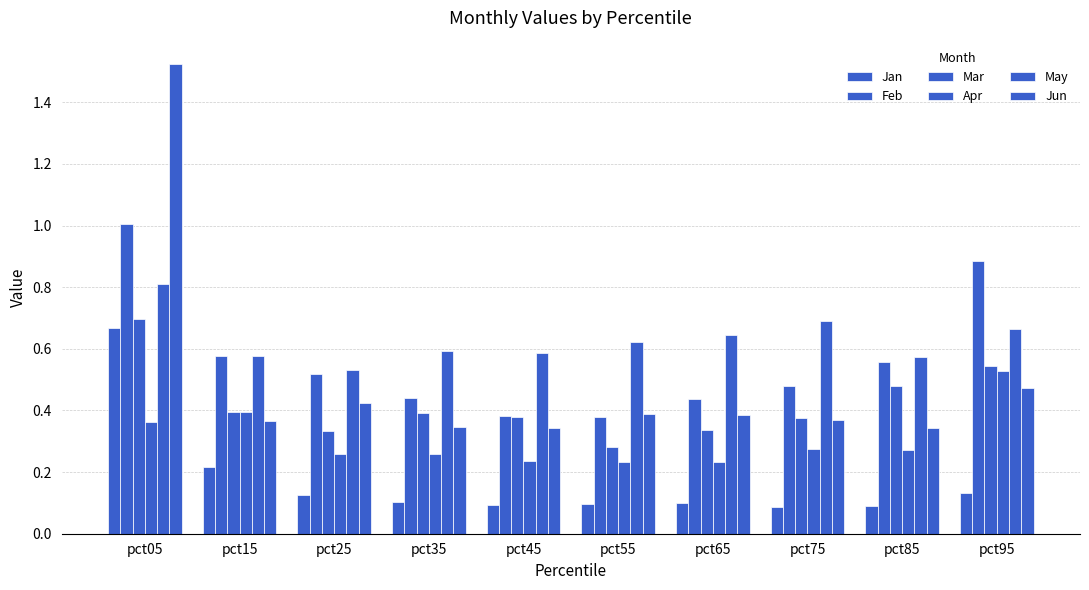

Are the bars horizontal?

No